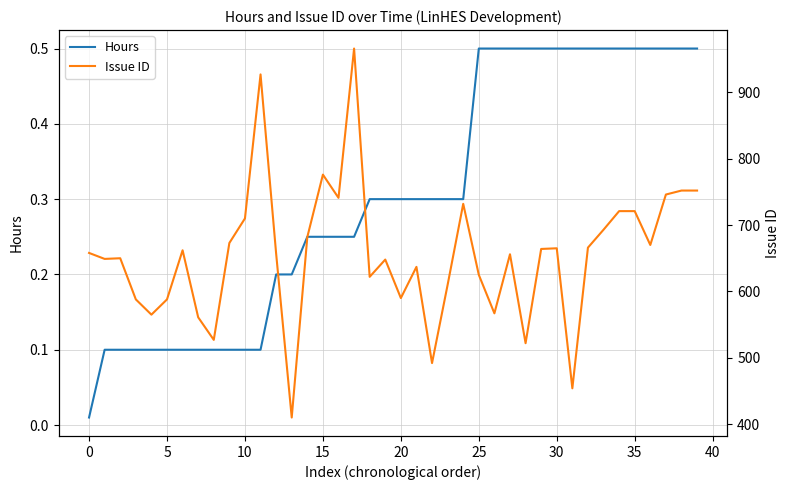

The value of Hours at 35 is 0.5. True or false?

True